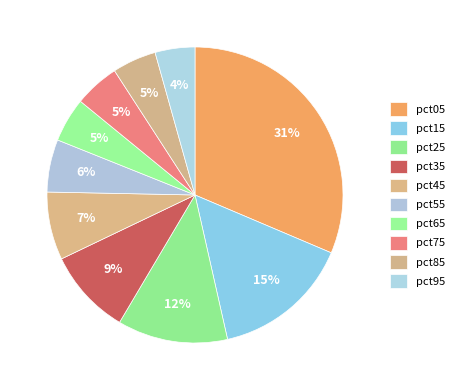

How many slices are in this pie chart?

10